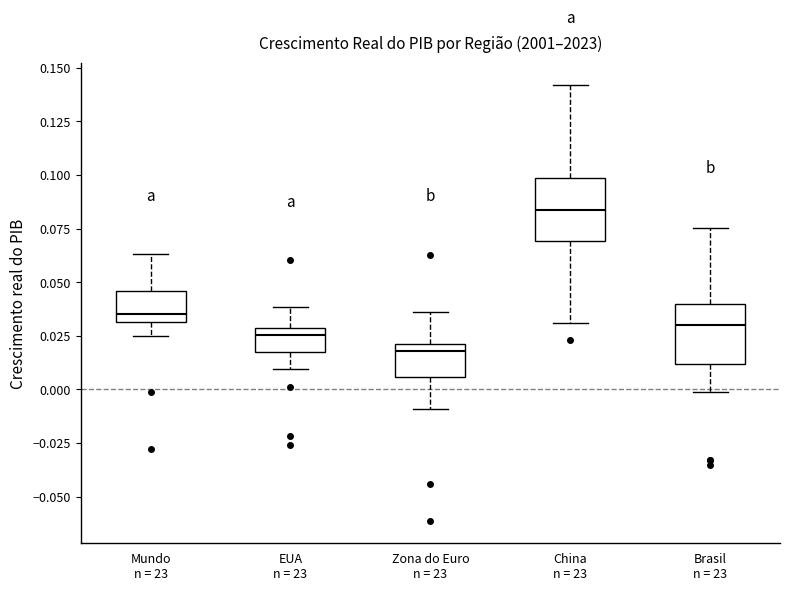

Reading left to right, read every box against the y-axis: the position of its median line, the range the box covers, and the ends of its whiskers. The values are not printed on the chart, so give them approximately, as read against the axis.

Mundo n = 23: median 0.035, box 0.030 to 0.045, whiskers 0.025 to 0.065
EUA n = 23: median 0.025, box 0.020 to 0.030, whiskers 0.010 to 0.040
Zona do Euro n = 23: median 0.020 (just below the box's upper edge), box 0.005 to 0.020, whiskers -0.010 to 0.035
China n = 23: median 0.085, box 0.070 to 0.100, whiskers 0.030 to 0.140
Brasil n = 23: median 0.030, box 0.010 to 0.040, whiskers 0.000 to 0.075